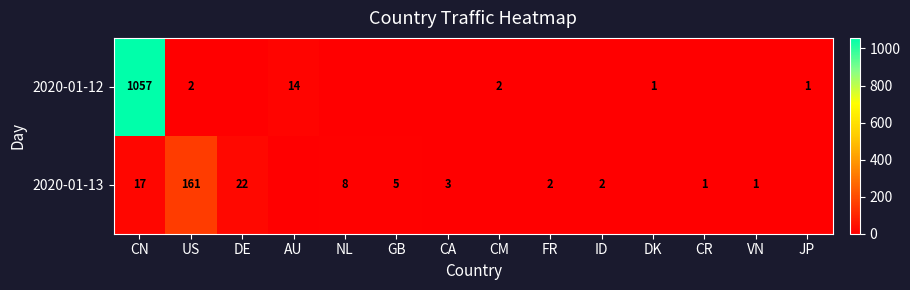

Is the value of 2020-01-12 at US greater than the value of 2020-01-13 at NL?

No